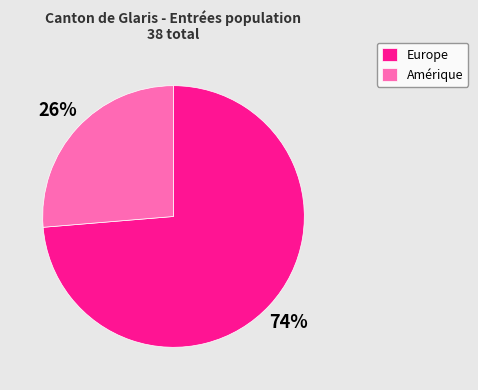

To the nearest percent, what percentage of the pie is Europe?

74%